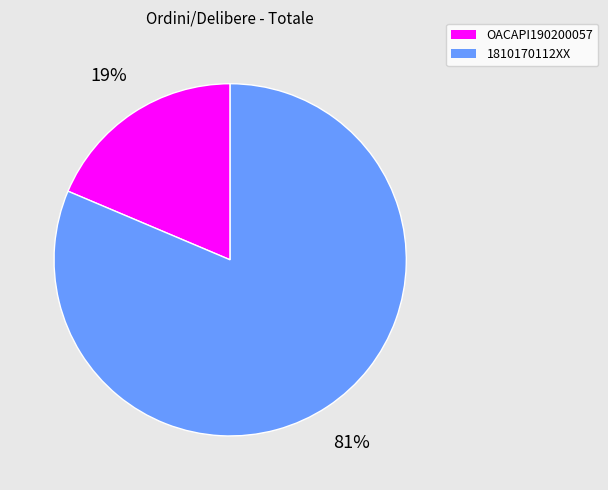

To the nearest percent, what is the average slice percentage?

50%